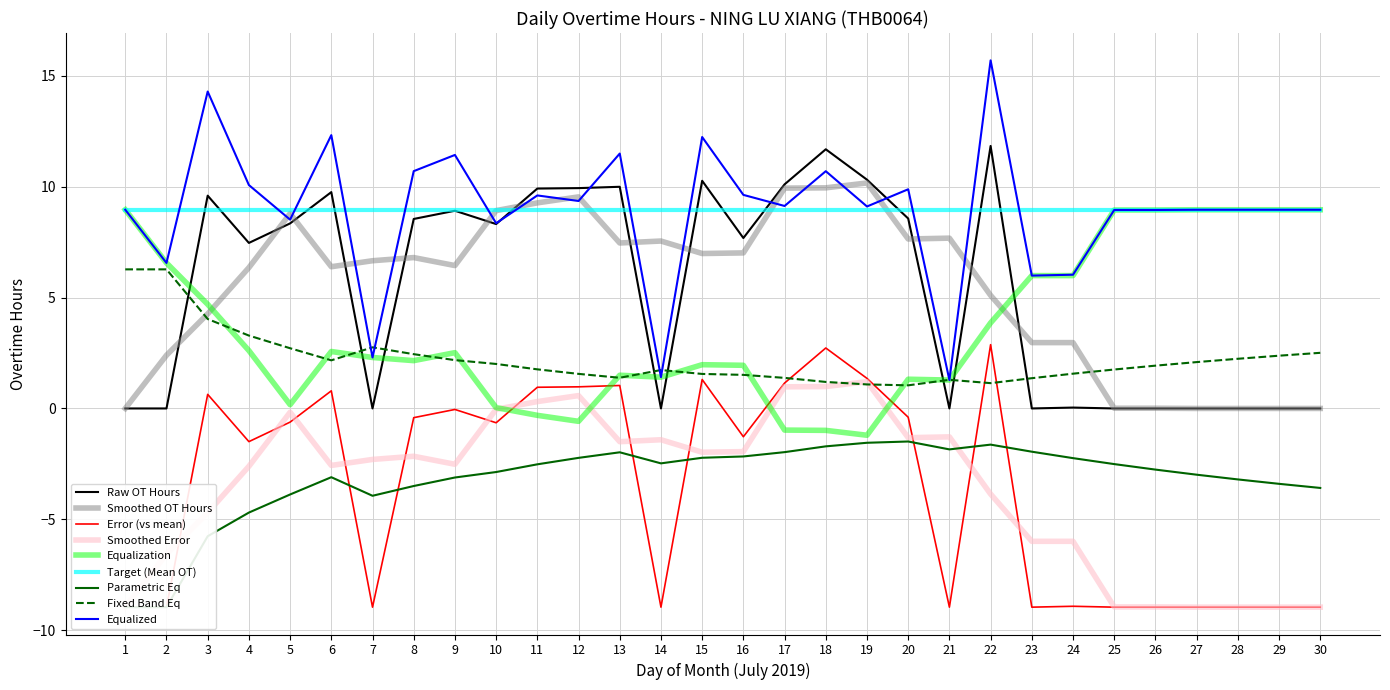

What is the sum of all values?

161.2